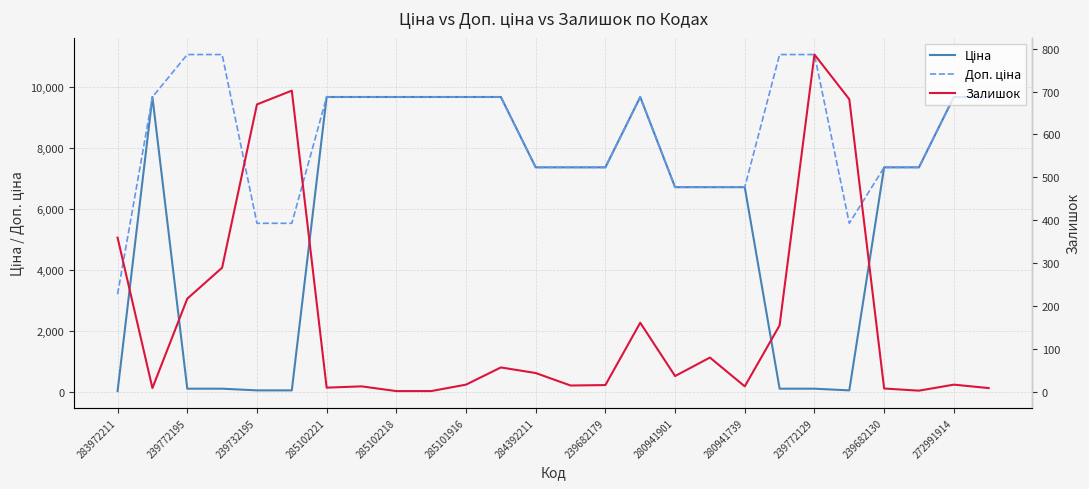

What is the sum of the Ціна values at 19 and 20?

221.1